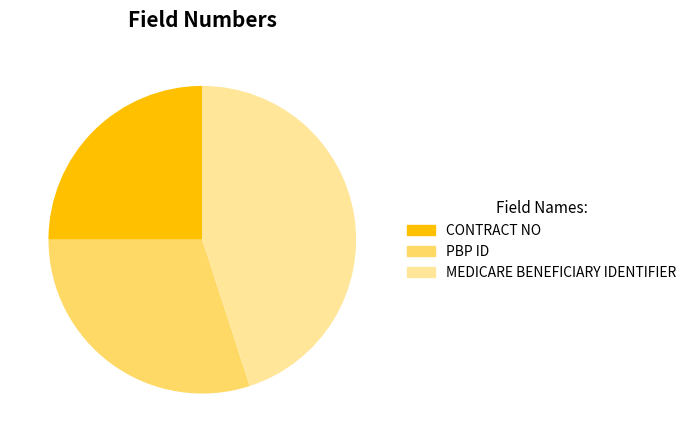

The MEDICARE BENEFICIARY IDENTIFIER slice represents 55% of the pie. True or false?

False